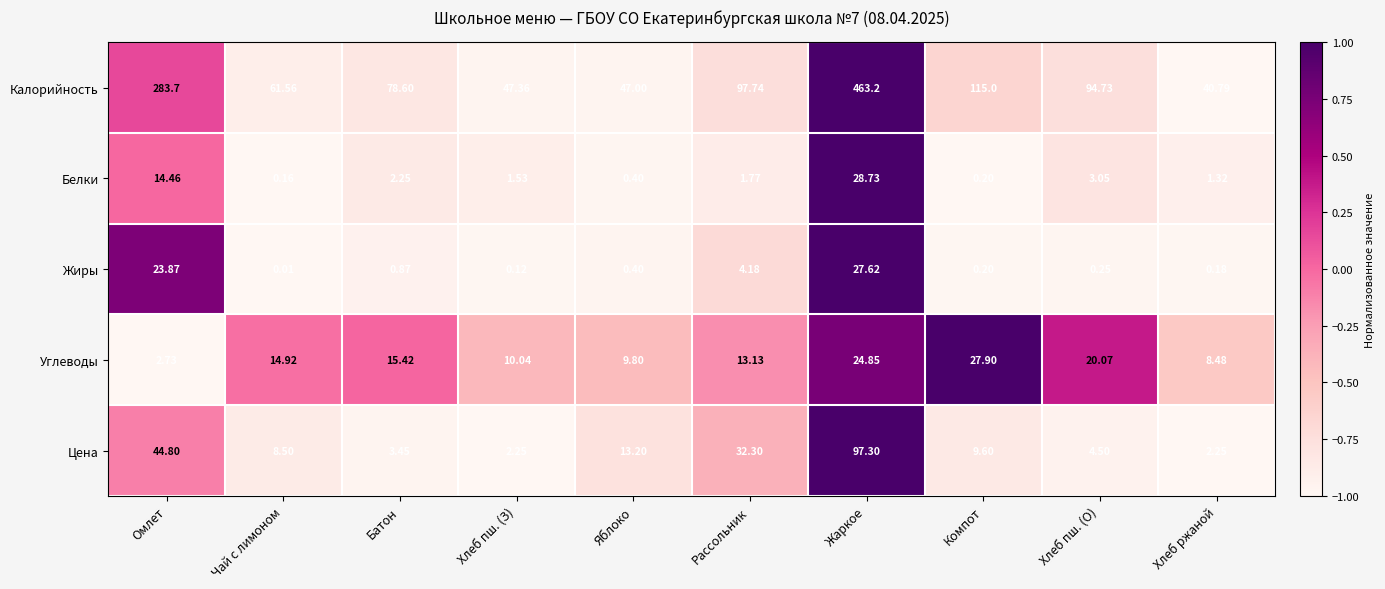

Is the value of Углеводы at Яблоко greater than the value of Цена at Хлеб ржаной?

Yes